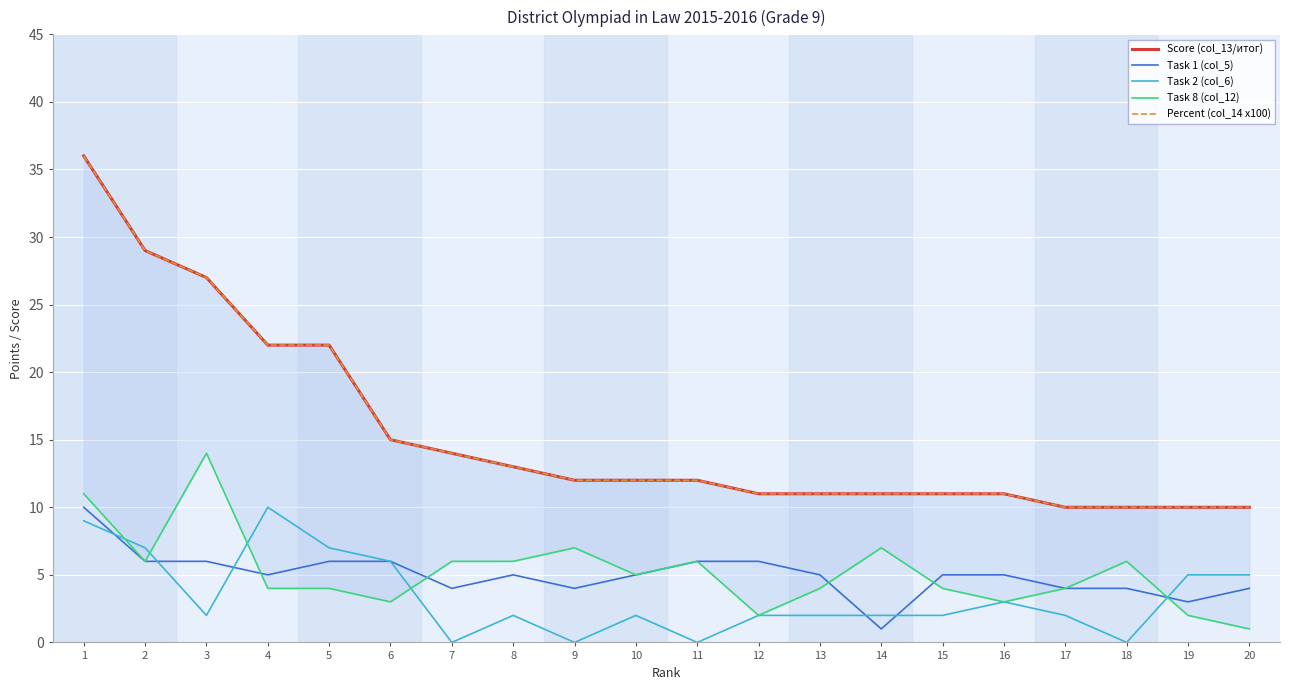

What is the difference between the Task 1 (col_5) values at 14 and 1?

9